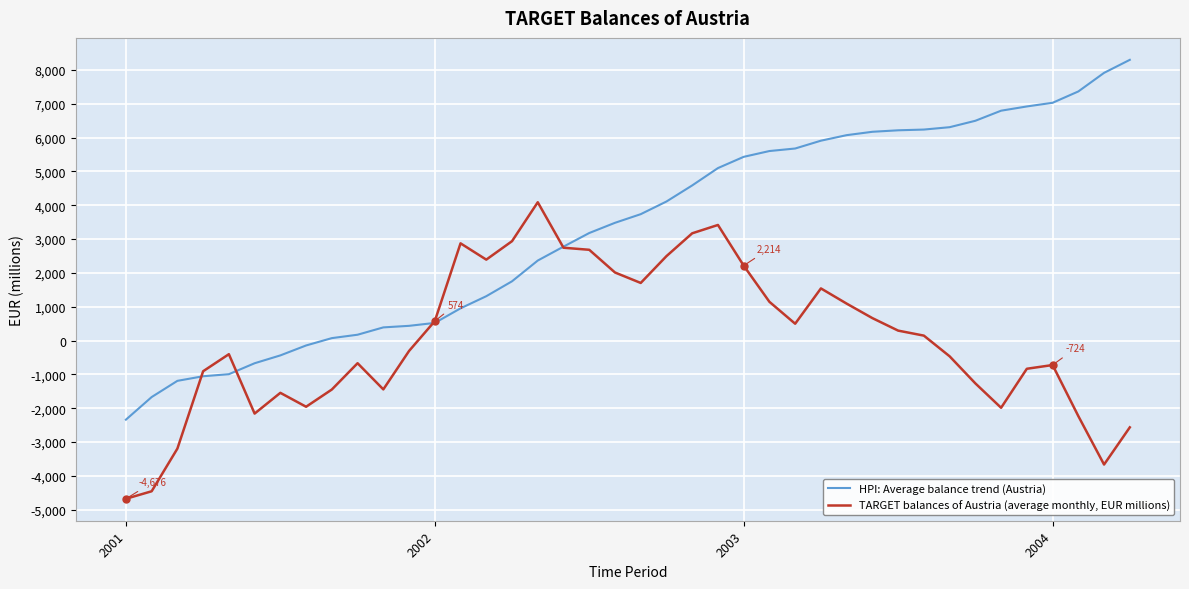

True or false: HPI: Average balance trend (Austria) and TARGET balances of Austria (average monthly, EUR millions) cross at least once.

True